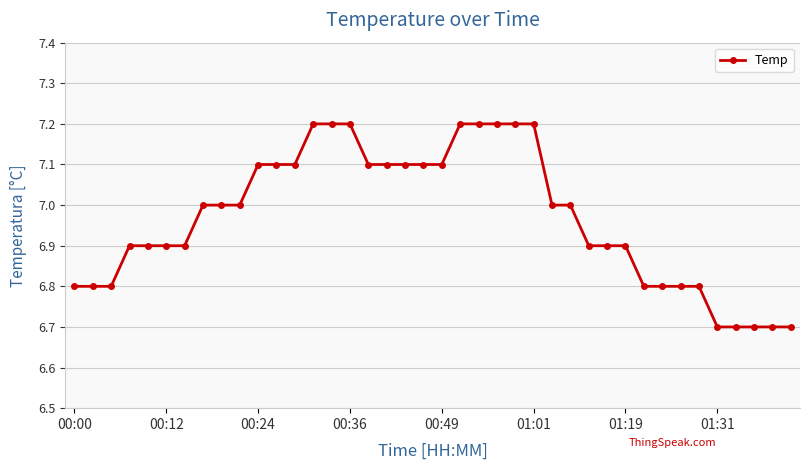

Reading right to left, transcribe all the data shown in this chart.

6.7	6.7	6.7	6.7	6.7	6.8	6.8	6.8	6.8	6.9	6.9	6.9	7.0	7.0	7.2	7.2	7.2	7.2	7.2	7.1	7.1	7.1	7.1	7.1	7.2	7.2	7.2	7.1	7.1	7.1	7.0	7.0	7.0	6.9	6.9	6.9	6.9	6.8	6.8	6.8